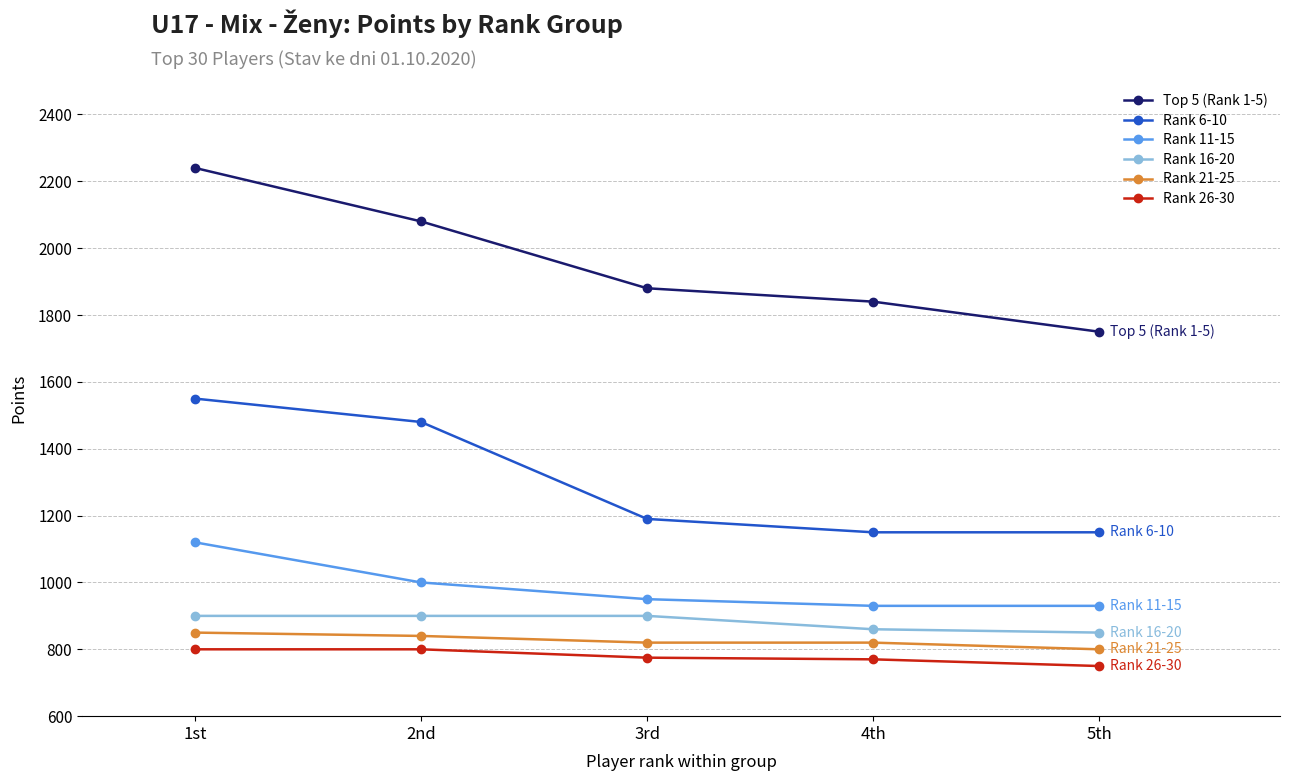

What is the minimum value shown in the chart?

750